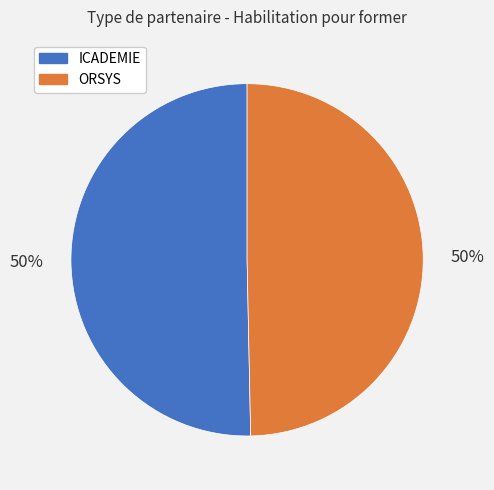

To the nearest percent, what is the combined percentage of ORSYS and ICADEMIE?

100%